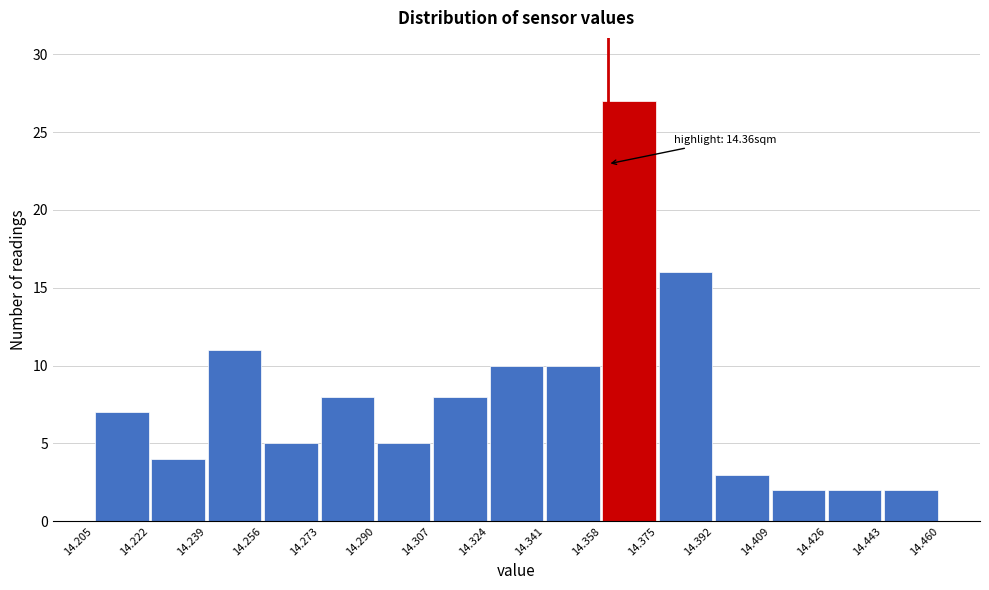

Which range on the x-axis has the tallest bar?

14.358 to 14.375